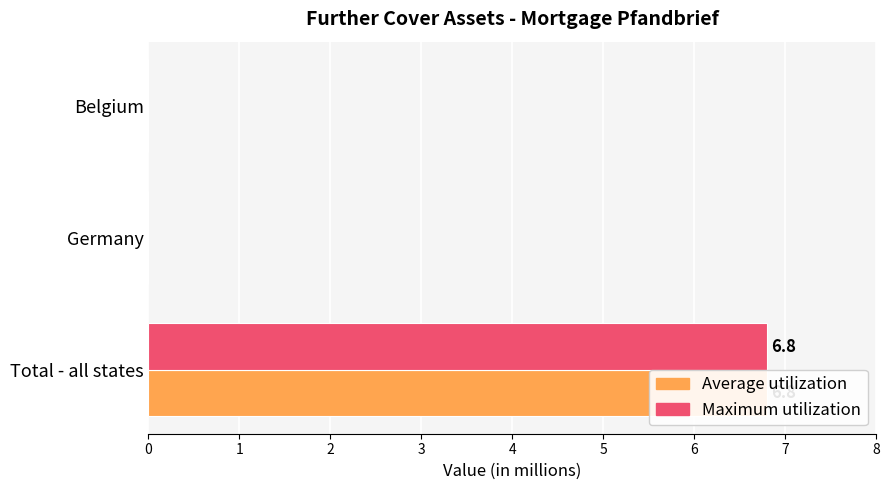

Count the Maximum utilization values in the range 0 to 6.

2